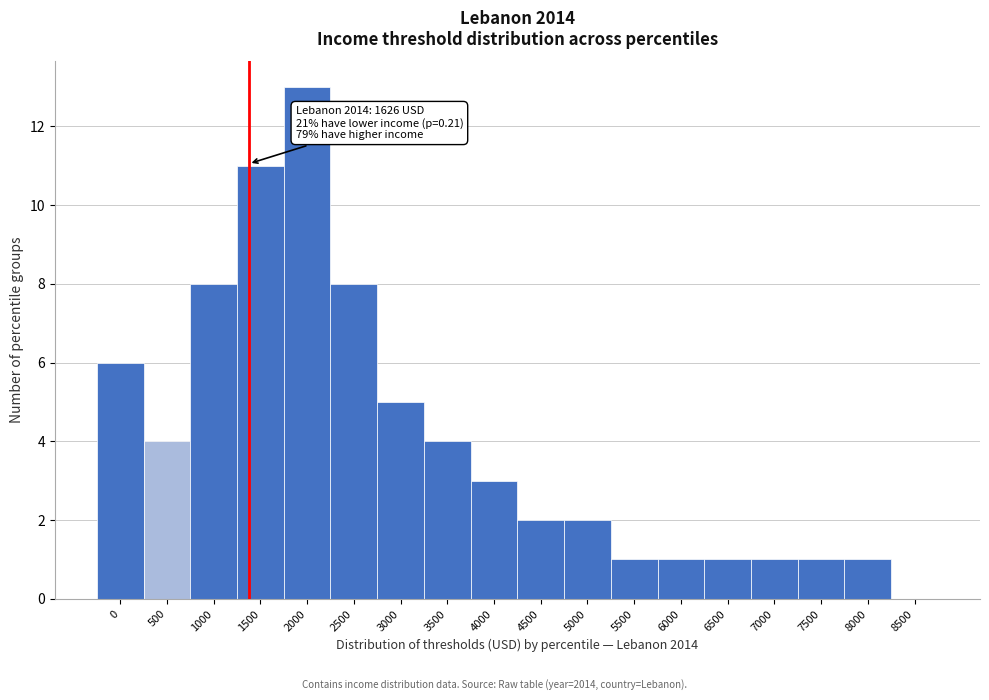

Reading right to left, transcribe all the data shown in this chart.

8500=0	8000=1	7500=1	7000=1	6500=1	6000=1	5500=1	5000=2	4500=2	4000=3	3500=4	3000=5	2500=8	2000=13	1500=11	1000=8	500=4	0=6